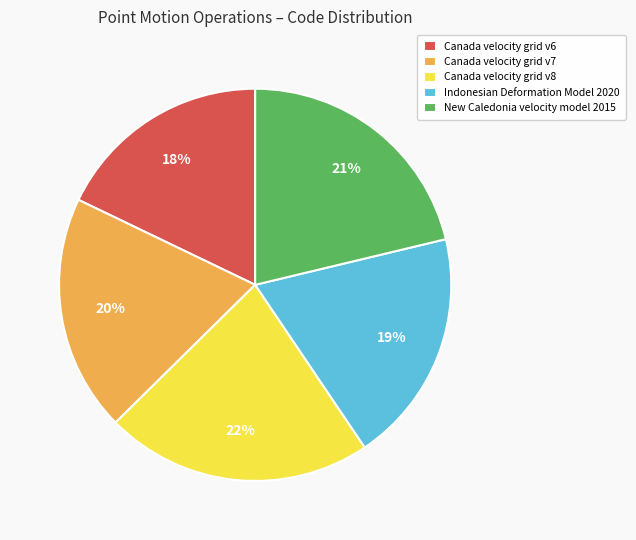

Which slice is the largest?

Canada velocity grid v8